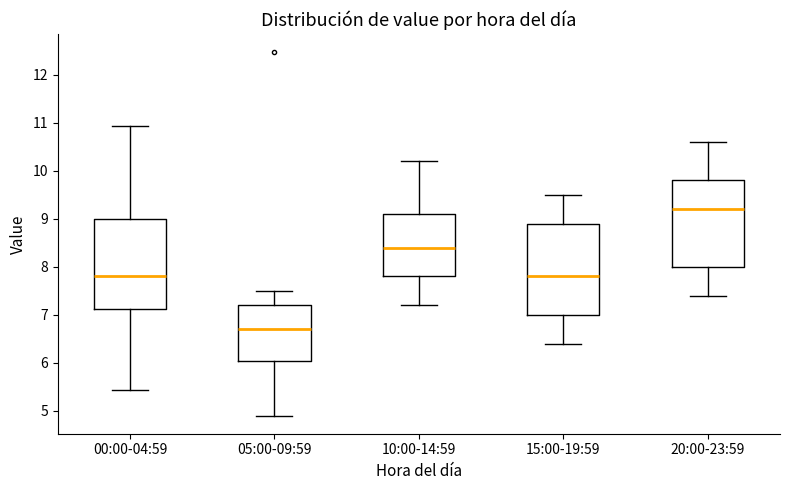

Reading left to right, transcribe this box plot: for each box, give where its median line is, the range the box spans, and where its two whiskers end, as read against the y-axis. The values are not printed on the chart, so give them approximately, as read against the axis.

00:00-04:59: median 7.8, box 7.1 to 9.0, whiskers 5.4 to 10.9
05:00-09:59: median 6.7, box 6.0 to 7.2, whiskers 4.9 to 7.5
10:00-14:59: median 8.4, box 7.8 to 9.1, whiskers 7.2 to 10.2
15:00-19:59: median 7.8, box 7.0 to 8.9, whiskers 6.4 to 9.5
20:00-23:59: median 9.2, box 8.0 to 9.8, whiskers 7.4 to 10.6